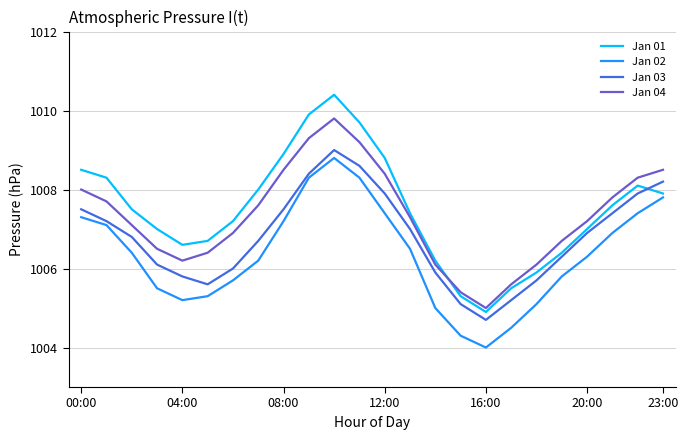

How many interior local peaks does the Jan 02 series have?

1